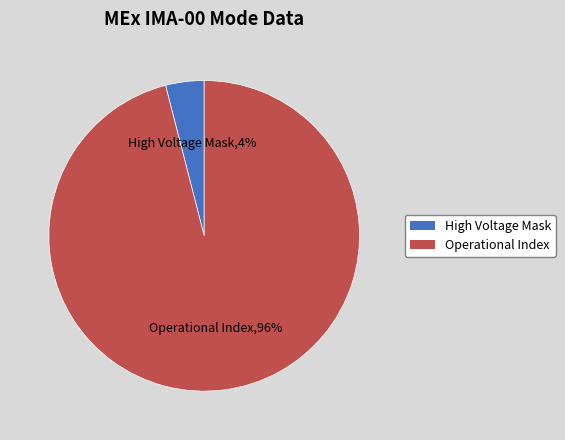

Is there any slice that represents more than half of the pie?

Yes